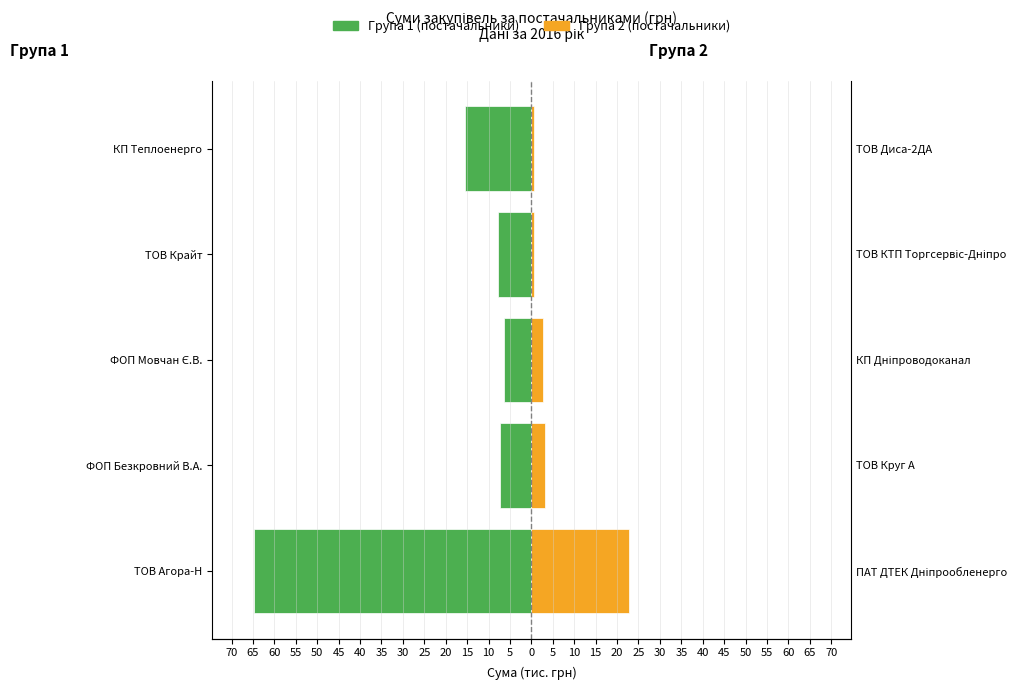

True or false: Група 1 (постачальники) has a value of -10.0 at КП Теплоенерго.

False